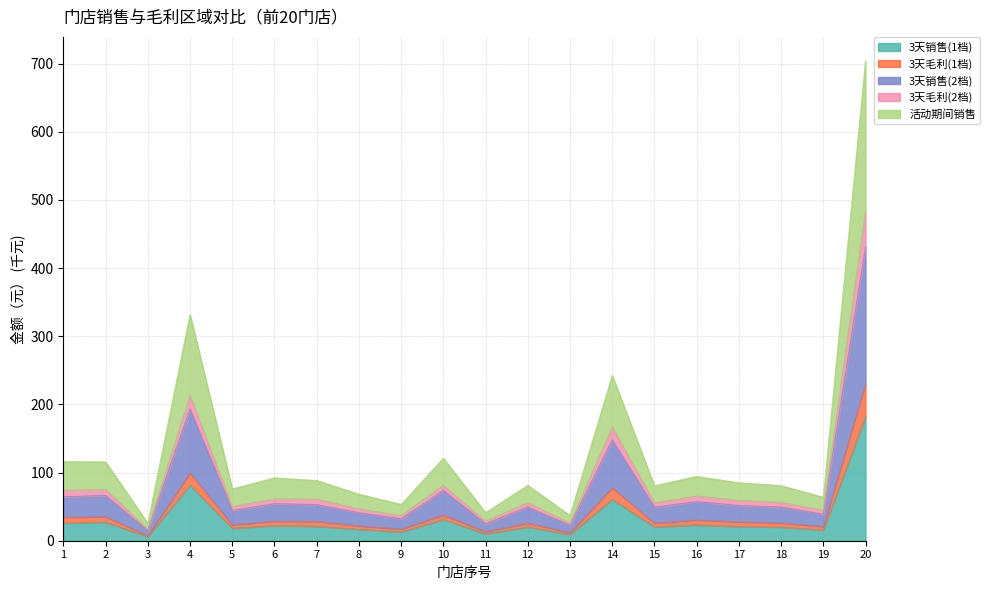

Which category has the lowest value across all series?

3